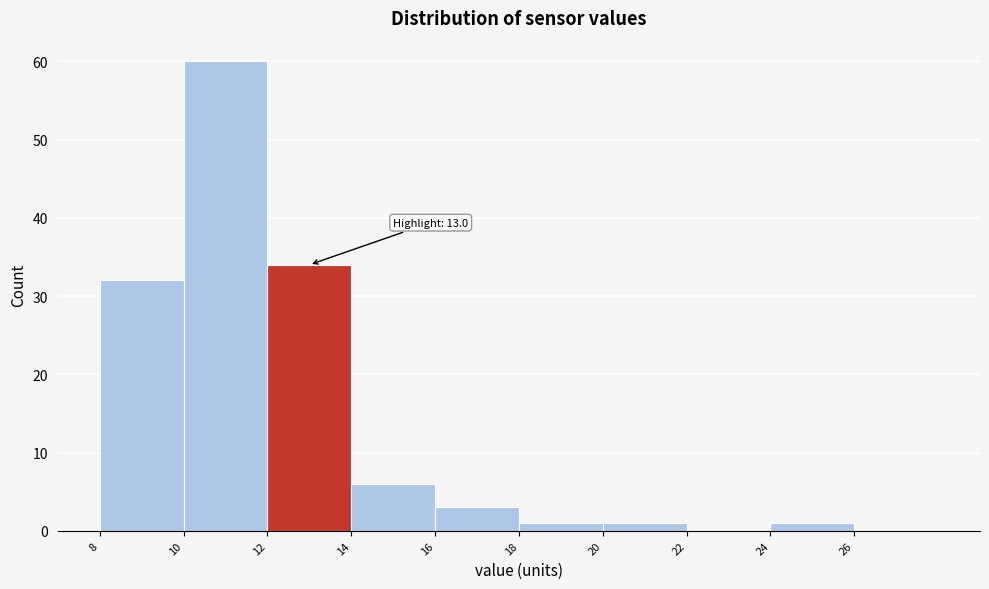

Which range on the x-axis has the tallest bar?

10 to 12